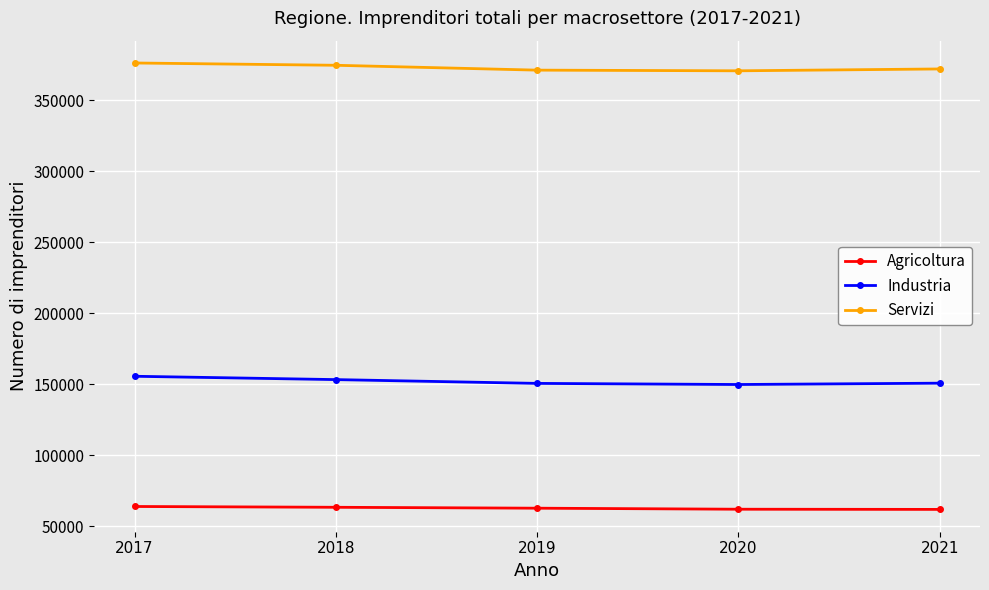

Does the chart have visible grid lines?

Yes